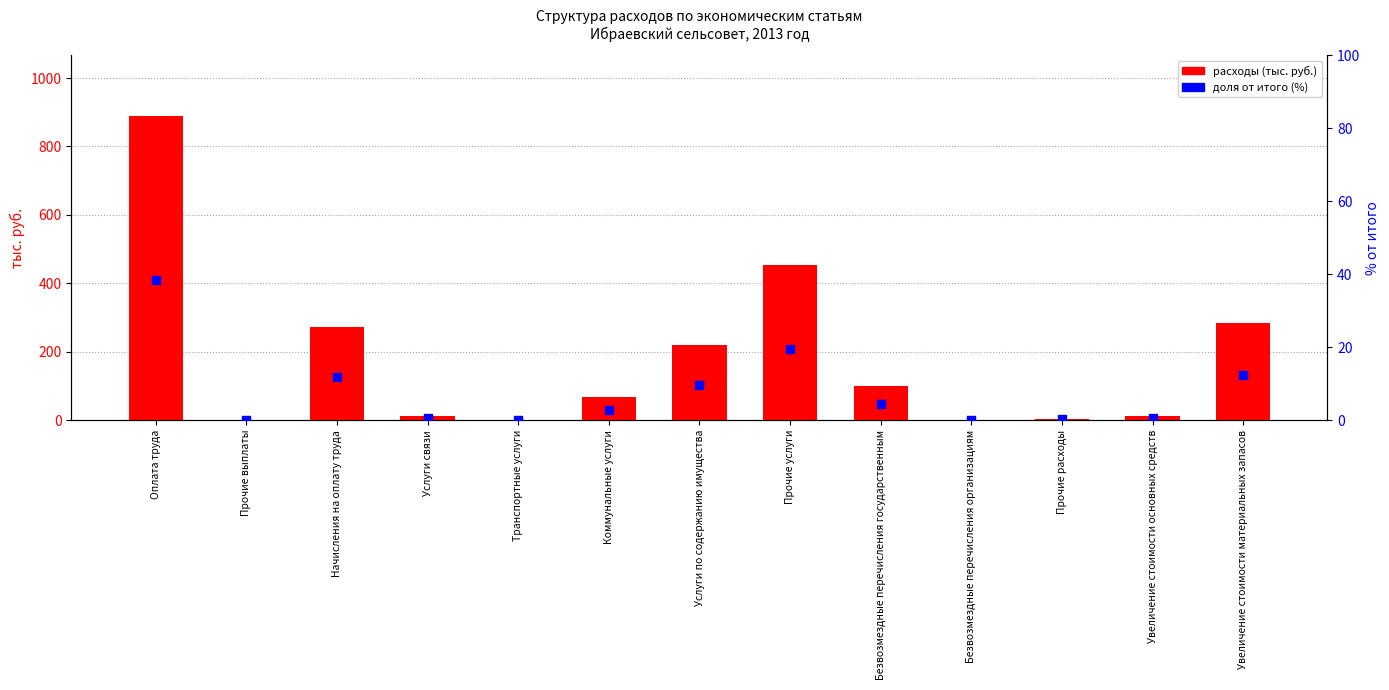

At how many categories does at least one series exceed 69?

6